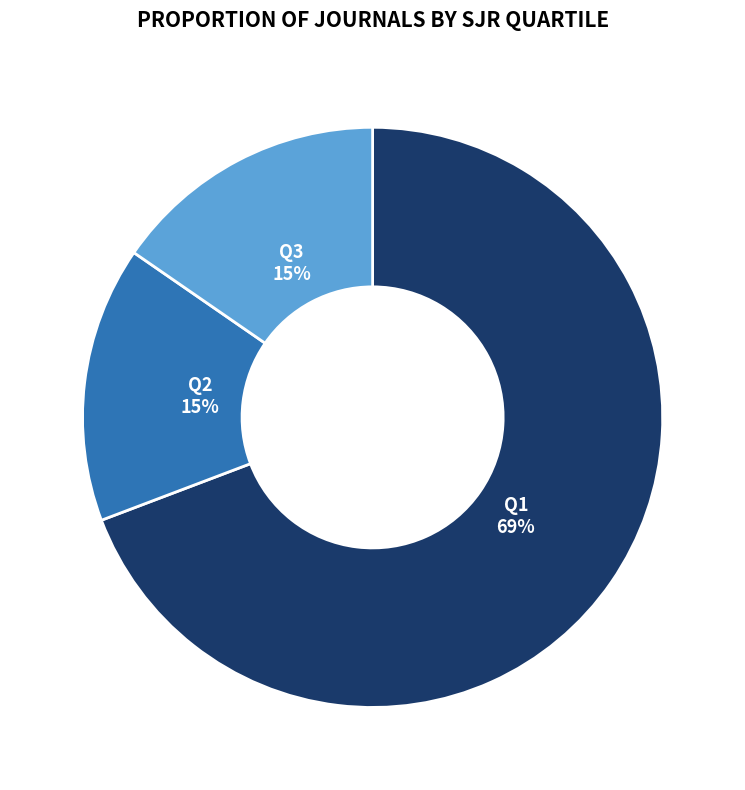

Count the number of slices in the pie.

3